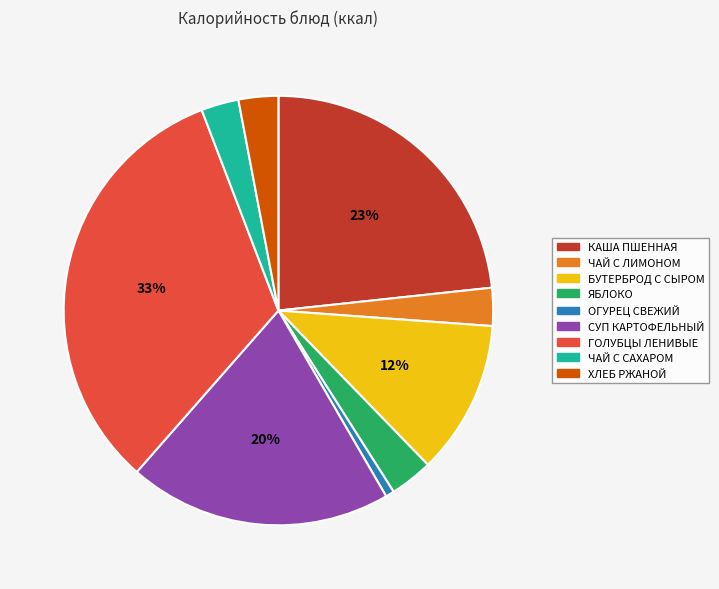

To the nearest percent, what is the difference between the largest and smallest slice percentages?

32%